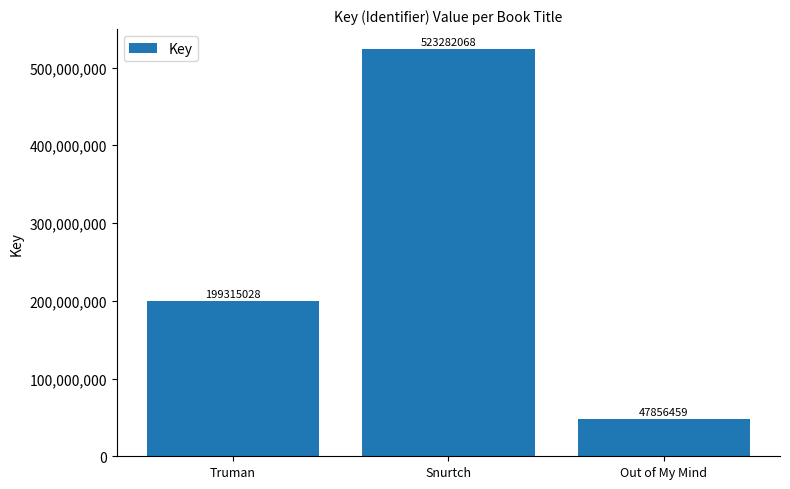

What is the label of the 3rd bar from the left?

Out of My Mind